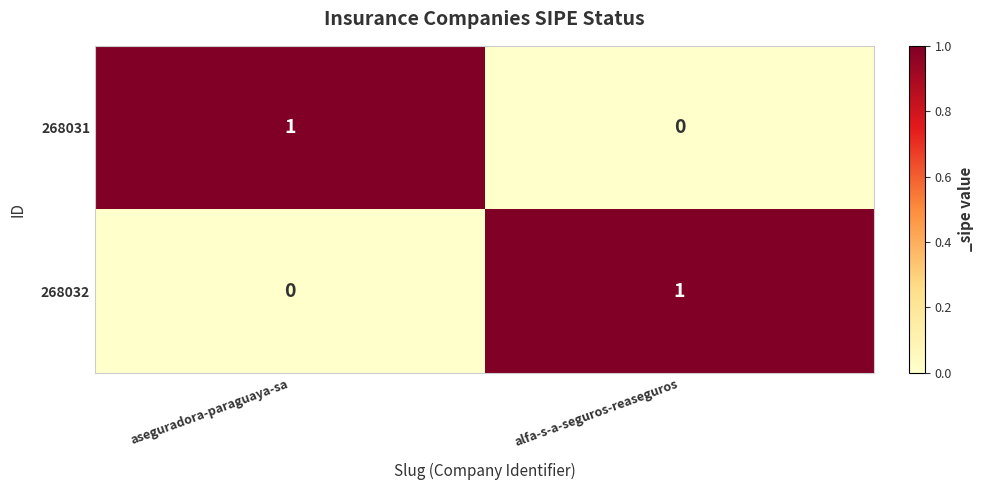

At how many categories does at least one series exceed 0?

2